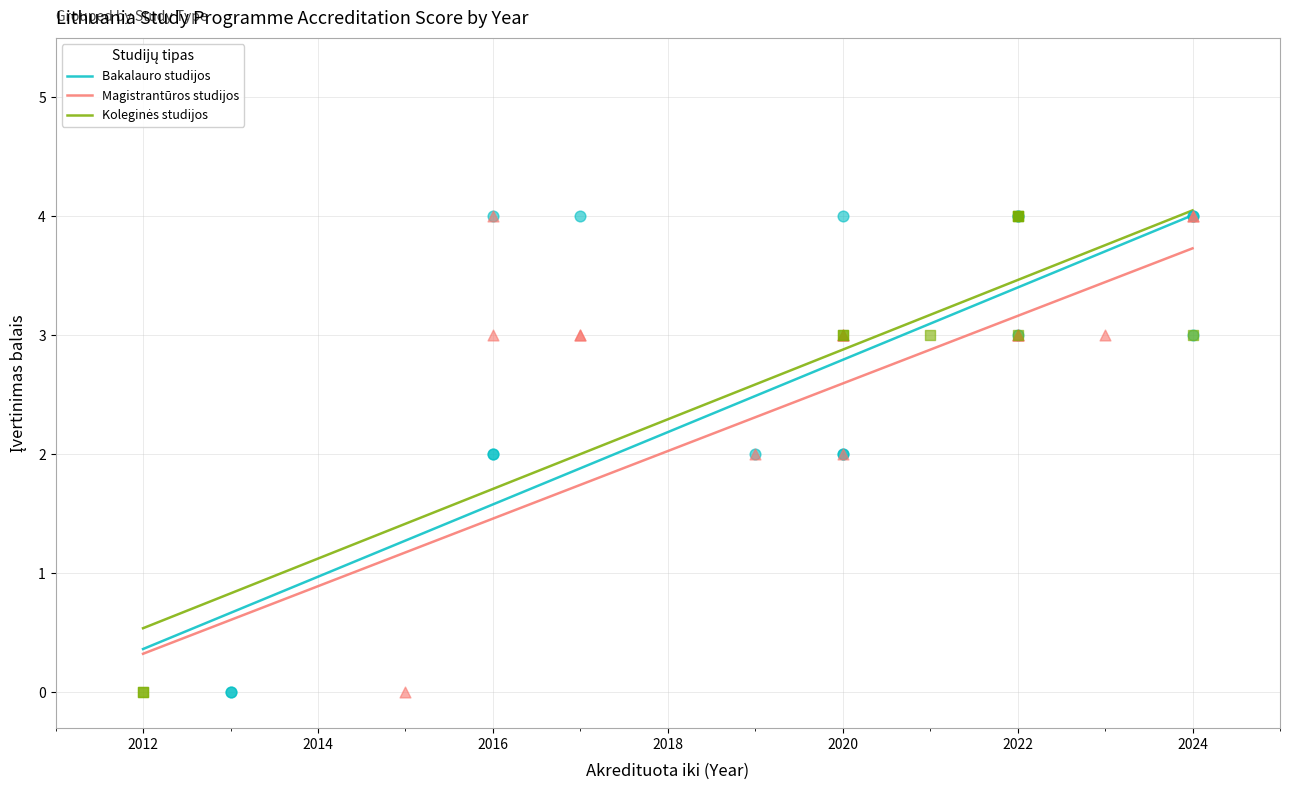

Which series contains the lowest Y value?

Bakalauro studijos